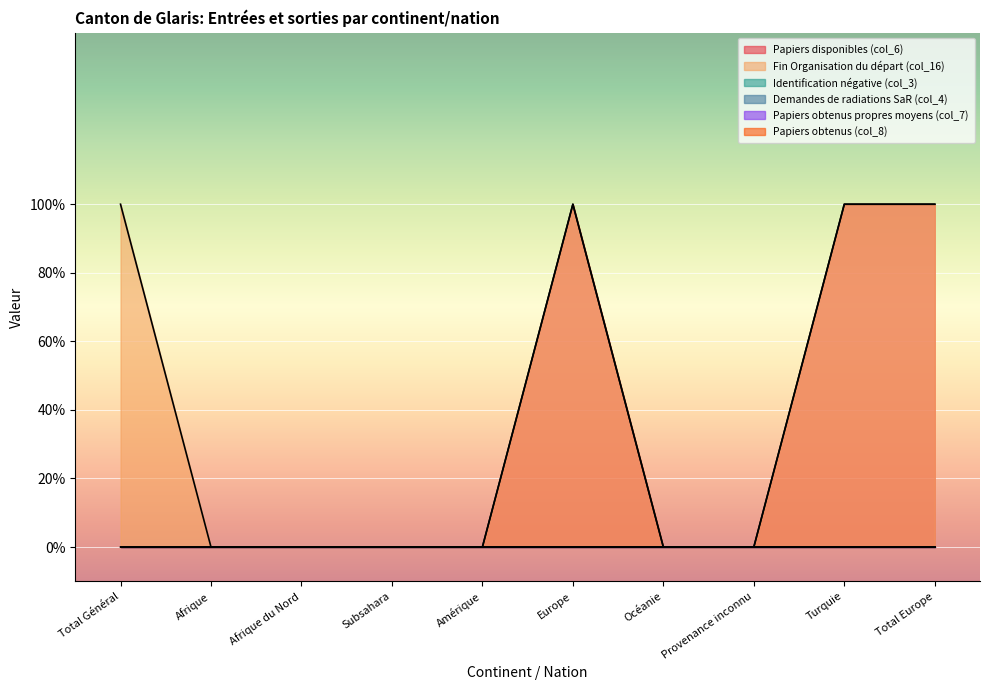

At which label does Papiers obtenus (col_8) reach its minimum?

Total Général